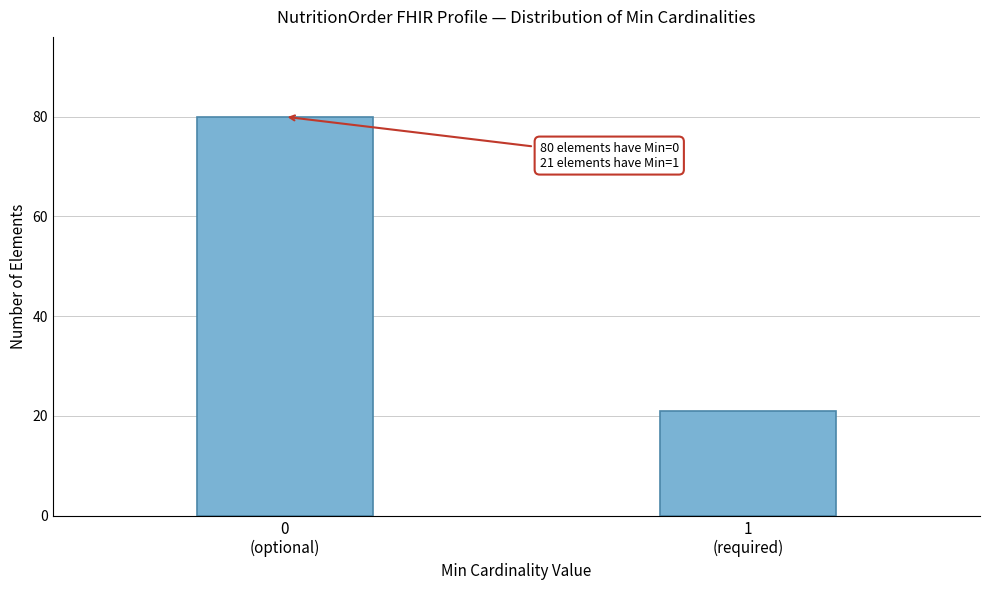

Reading right to left, transcribe all the data shown in this chart.

21	80